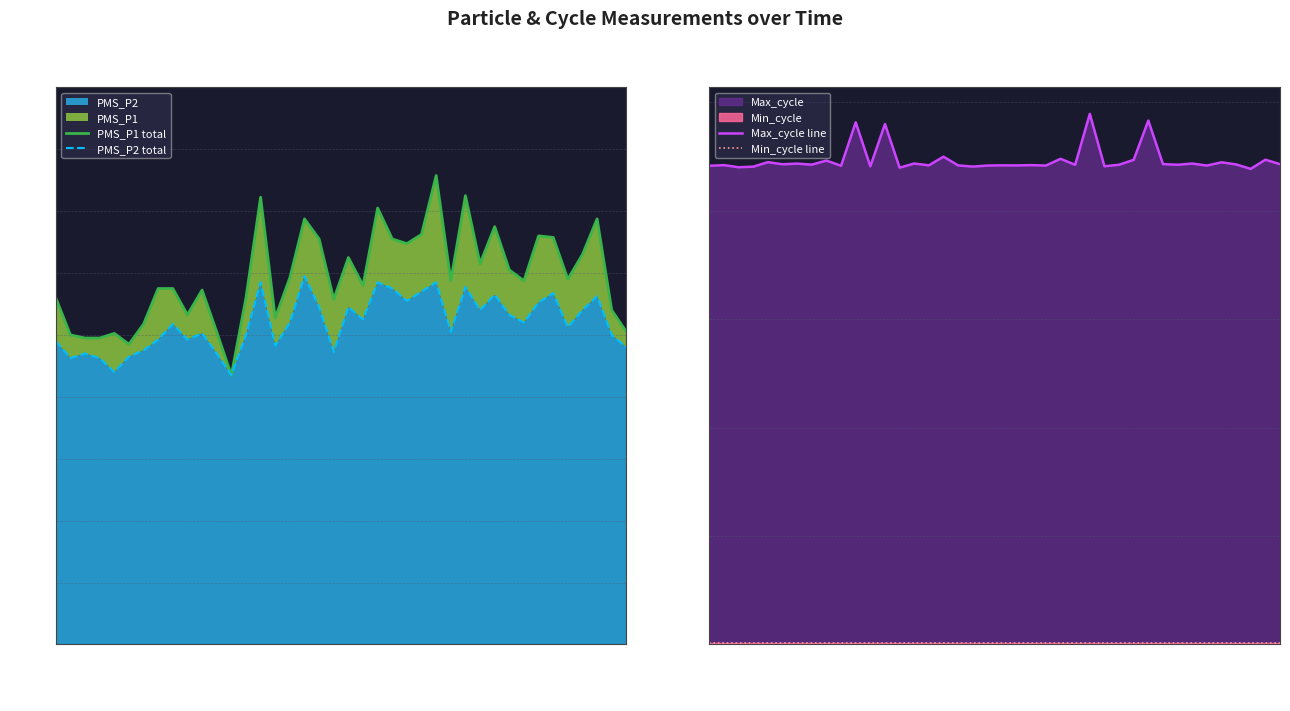

The value of PMS_P2 at 00:37 is 48.2. True or false?

True